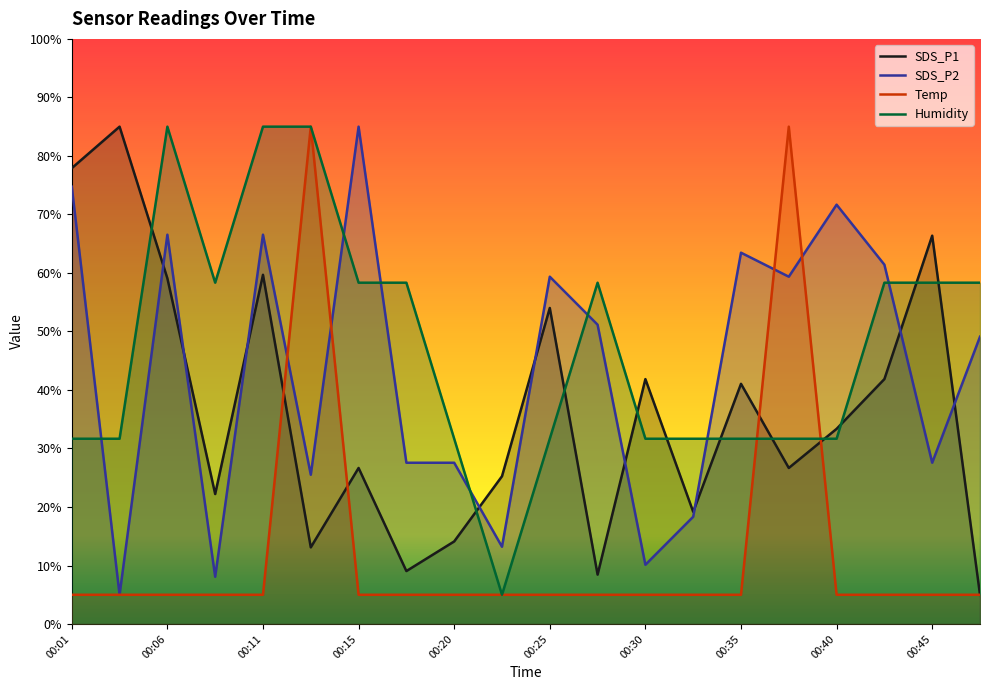

What are all the series names shown in the legend?

SDS_P1, SDS_P2, Temp, Humidity